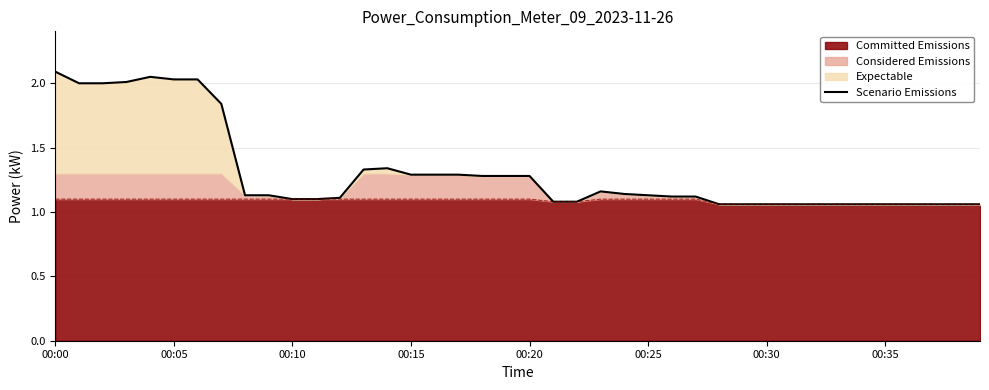

At which label is the value closest to 1?

28